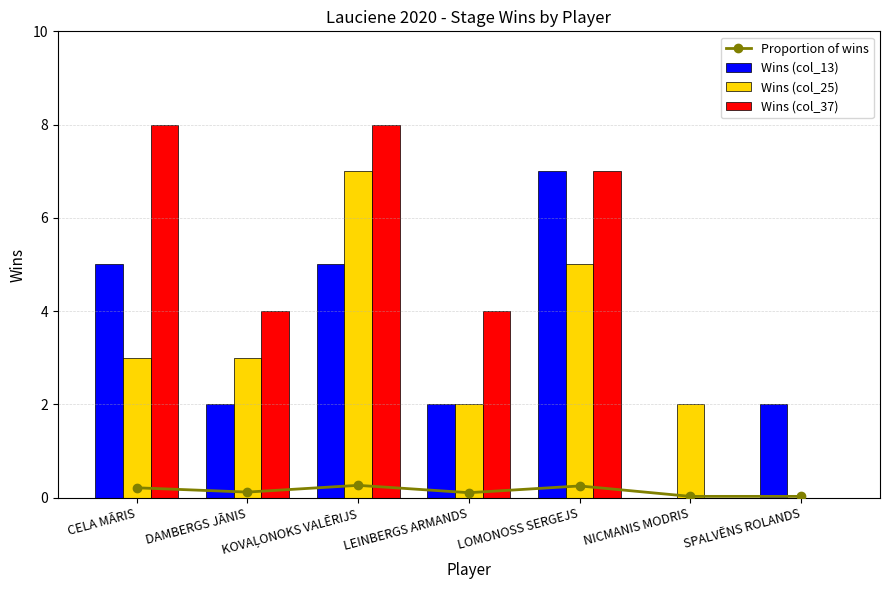

Which series has the largest total across all categories?

Wins (col_37)